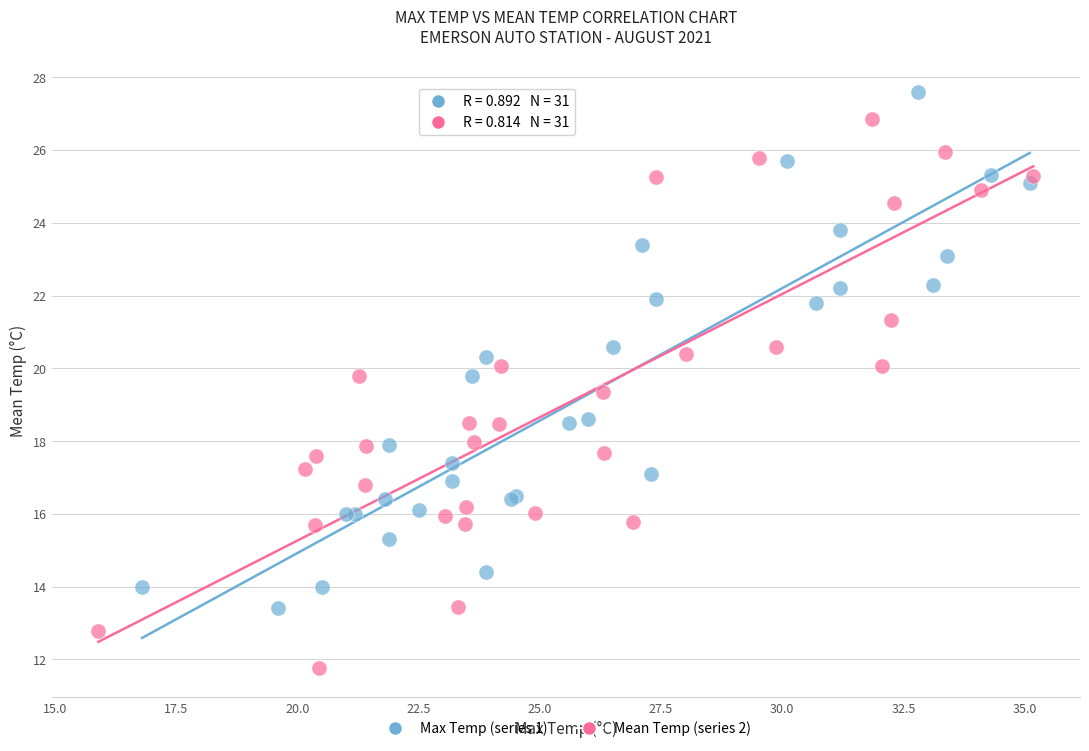

What are all the series names shown in the legend?

Max Temp (series 1), Mean Temp (series 2)